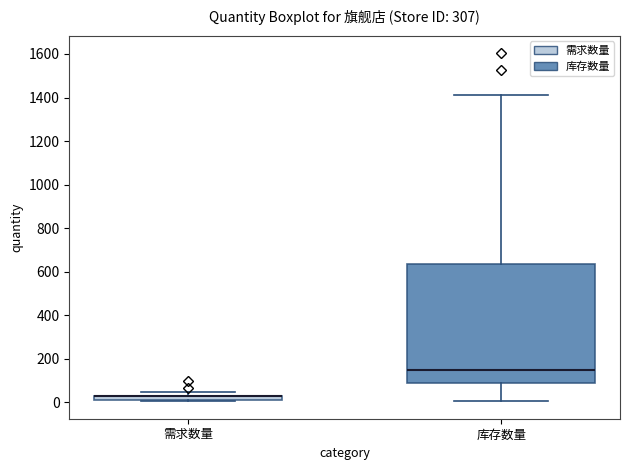

Where does the median line of the box for 库存数量 sit on the y-axis? The values are not printed on the chart, so give them approximately, as read against the axis.

160